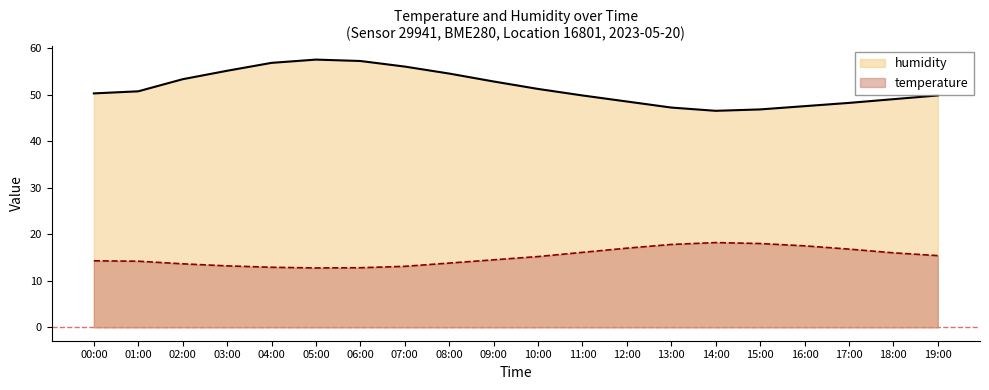

Reading left to right, what are all the values shown in this chart?

temperature: 14.3	14.2	13.6	13.2	12.9	12.8	12.8	13.1	13.8	14.5	15.2	16.1	17.0	17.8	18.2	18.0	17.5	16.8	16.0	15.4
humidity: 50.2	50.7	53.3	55.1	56.8	57.5	57.2	56.0	54.5	52.8	51.2	49.8	48.5	47.2	46.5	46.8	47.5	48.2	49.0	49.8